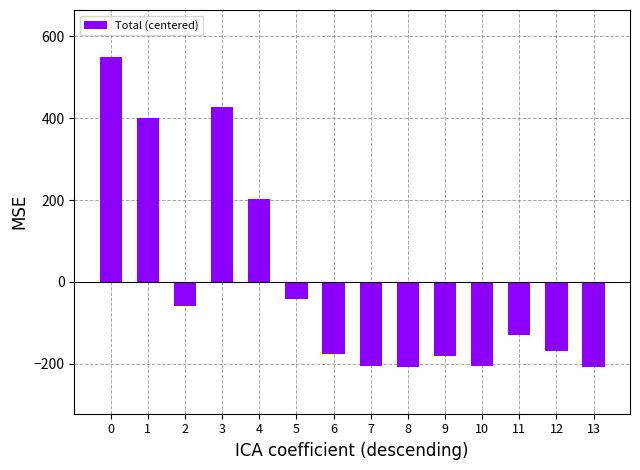

What is the difference between the maximum and minimum values?

758.0